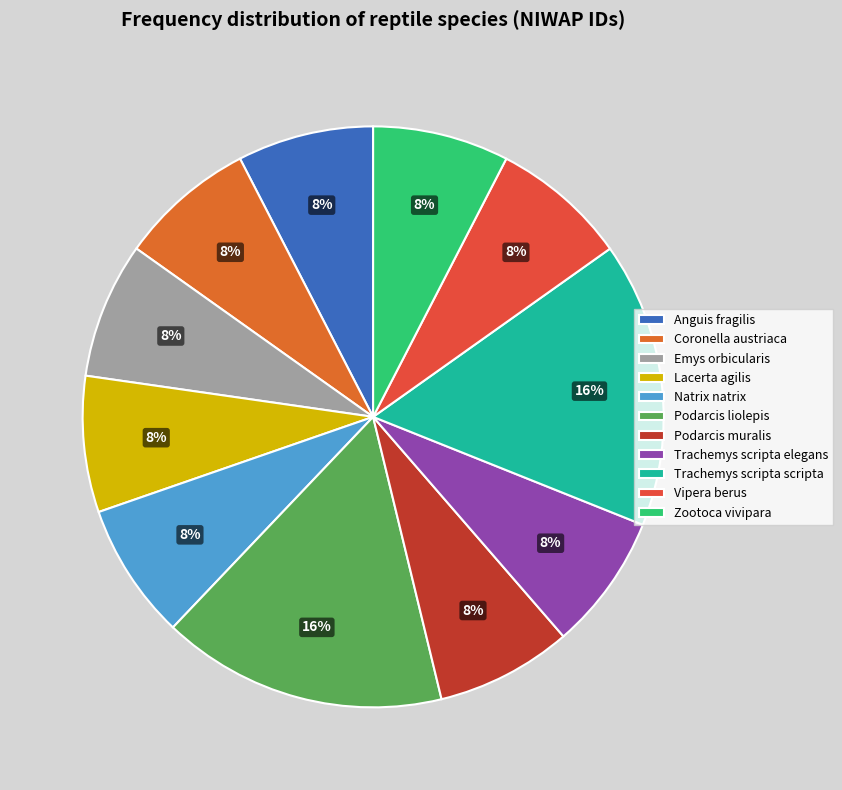

What percentage is the Natrix natrix slice, to the nearest percent?

8%